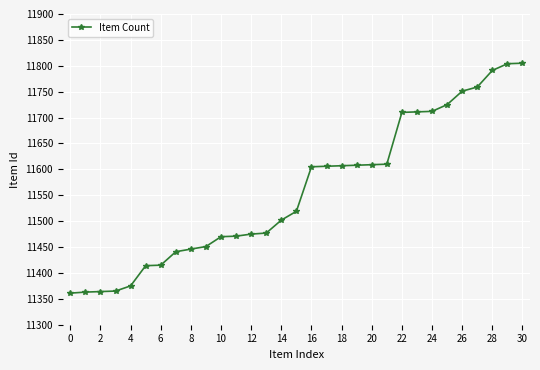

Does the chart have visible grid lines?

Yes